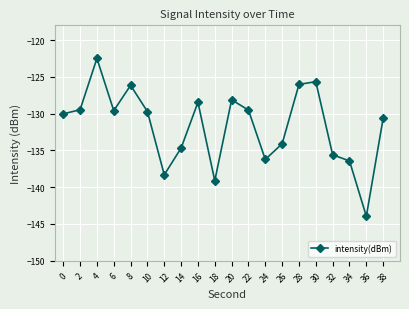

What is the change in value from 20 to 26?

-6.0